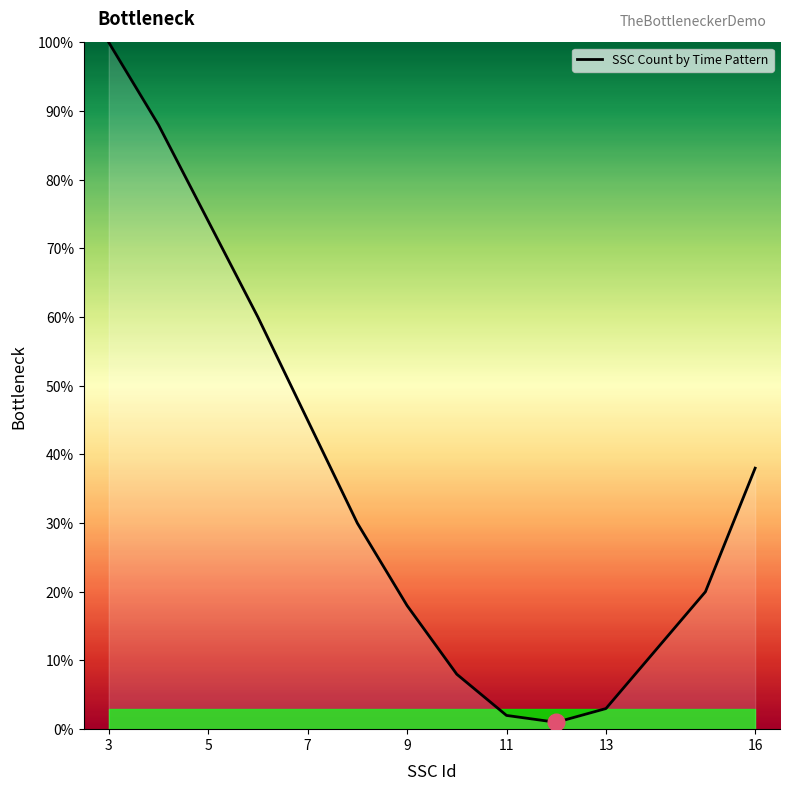

What is the greatest value displayed?

100